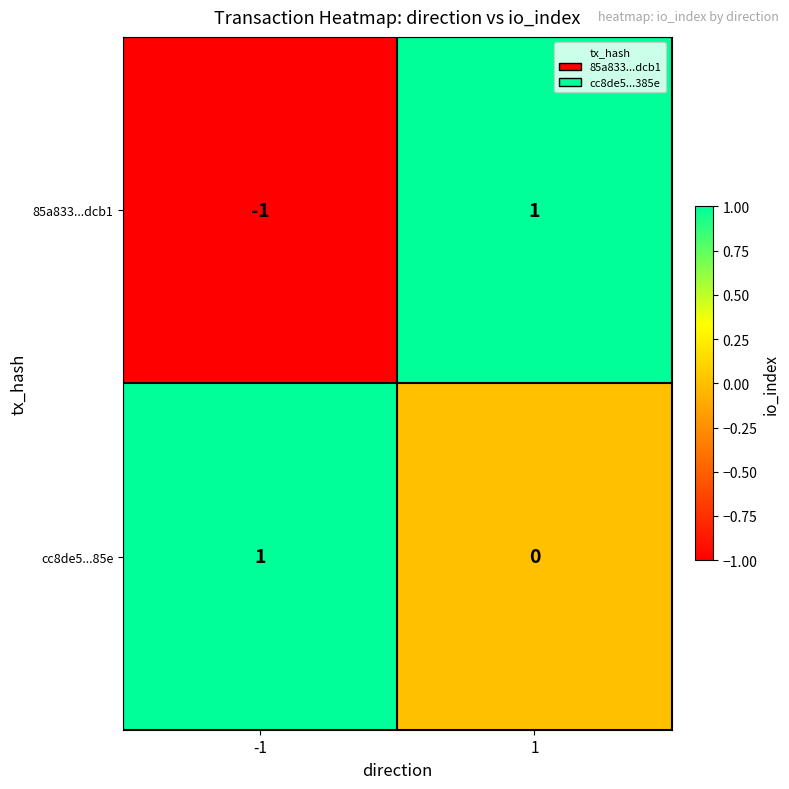

Count the number of data series in this chart.

2